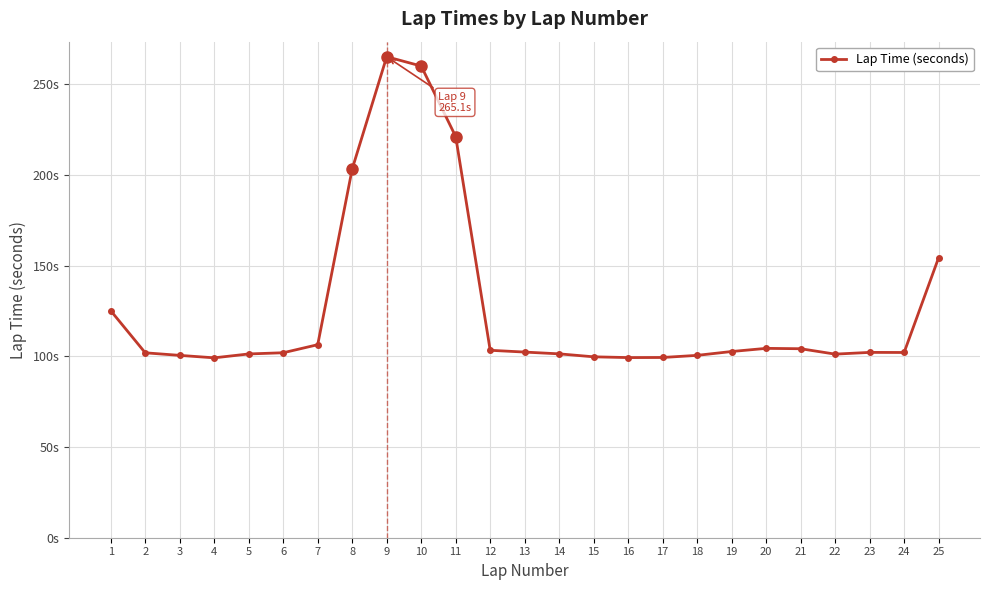

Does the chart have visible grid lines?

Yes